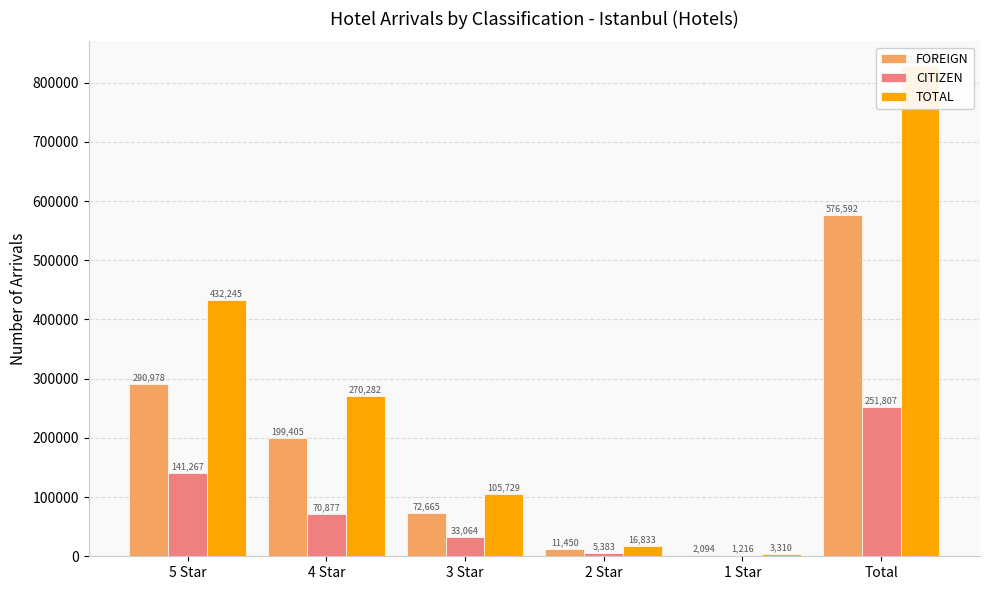

Is it true that TOTAL equals 105729 at 3 Star?

True